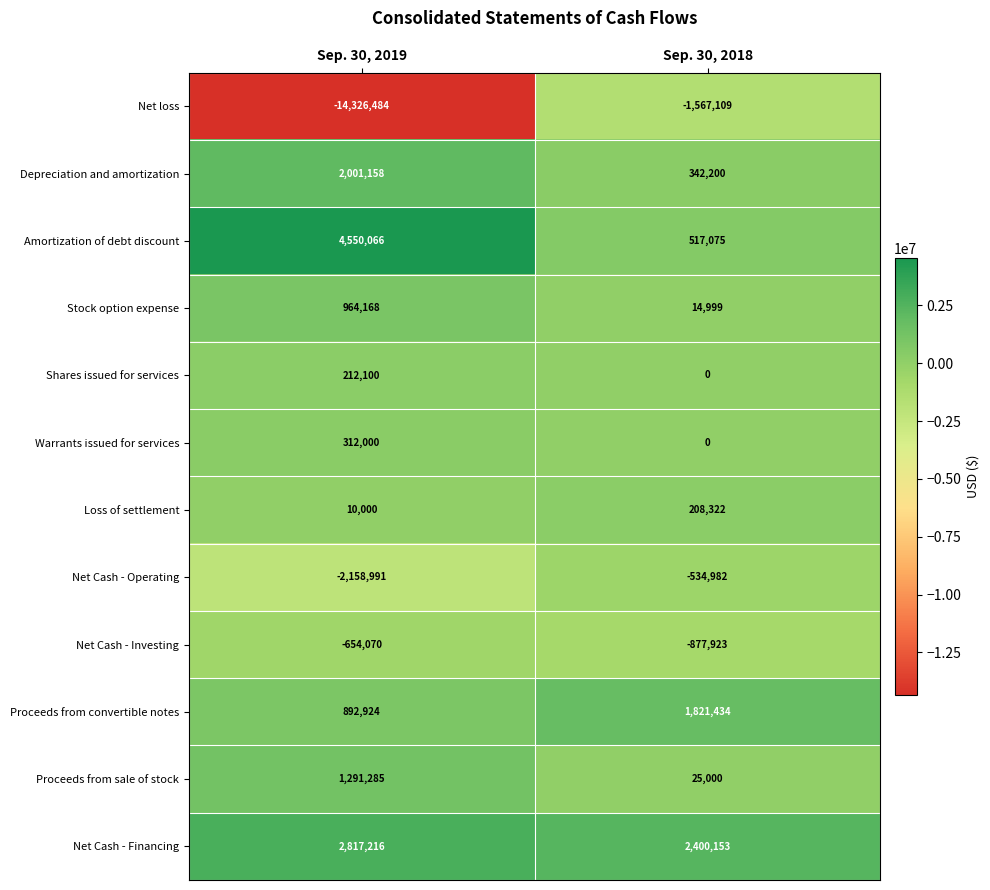

List the labels in order of Loss of settlement value, largest first.

Sep. 30, 2018, Sep. 30, 2019